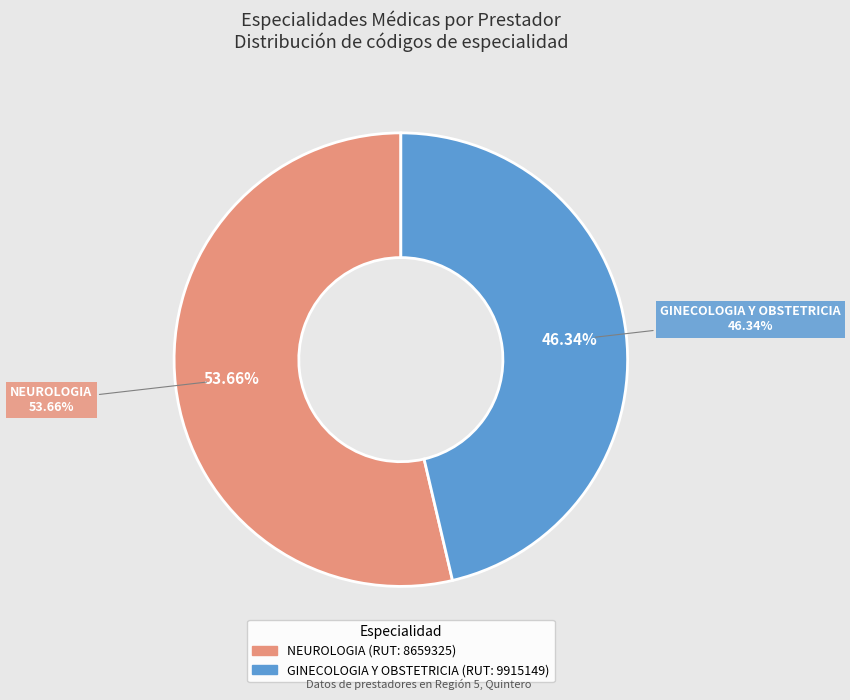

Does any single category account for the majority?

Yes